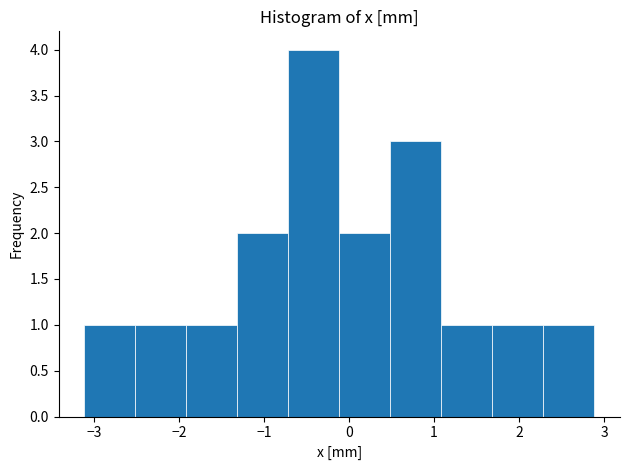

Which range on the x-axis has the tallest bar?

-0.7 to -0.1